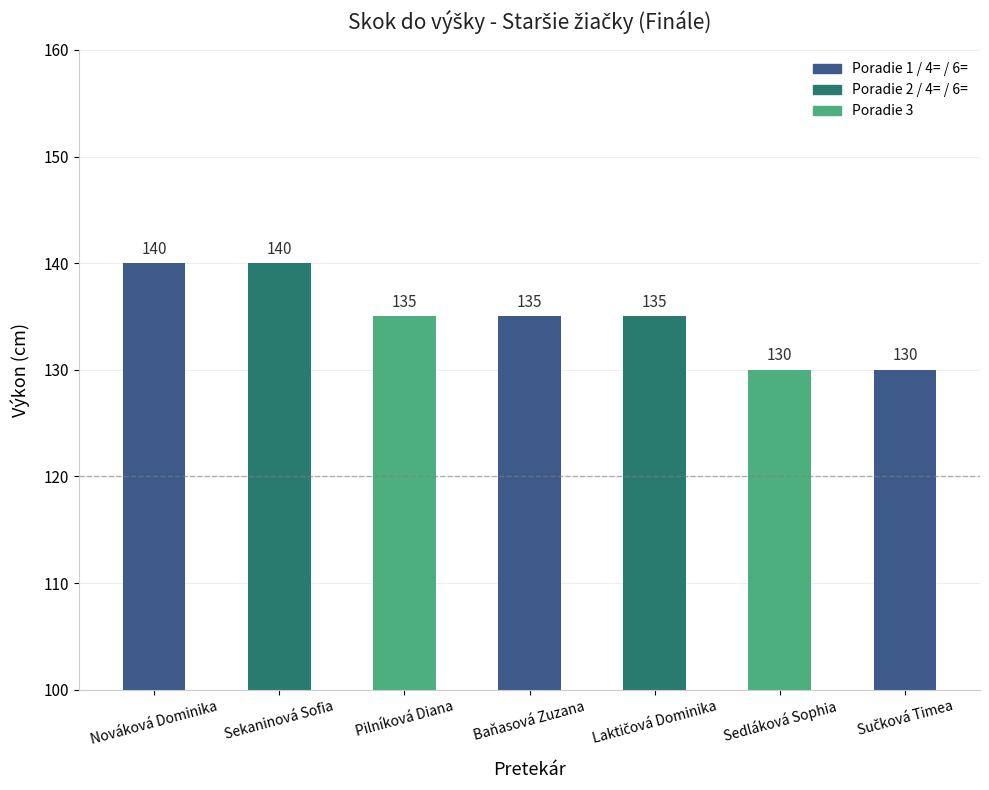

What is the label of the 7th bar from the right?

Nováková Dominika